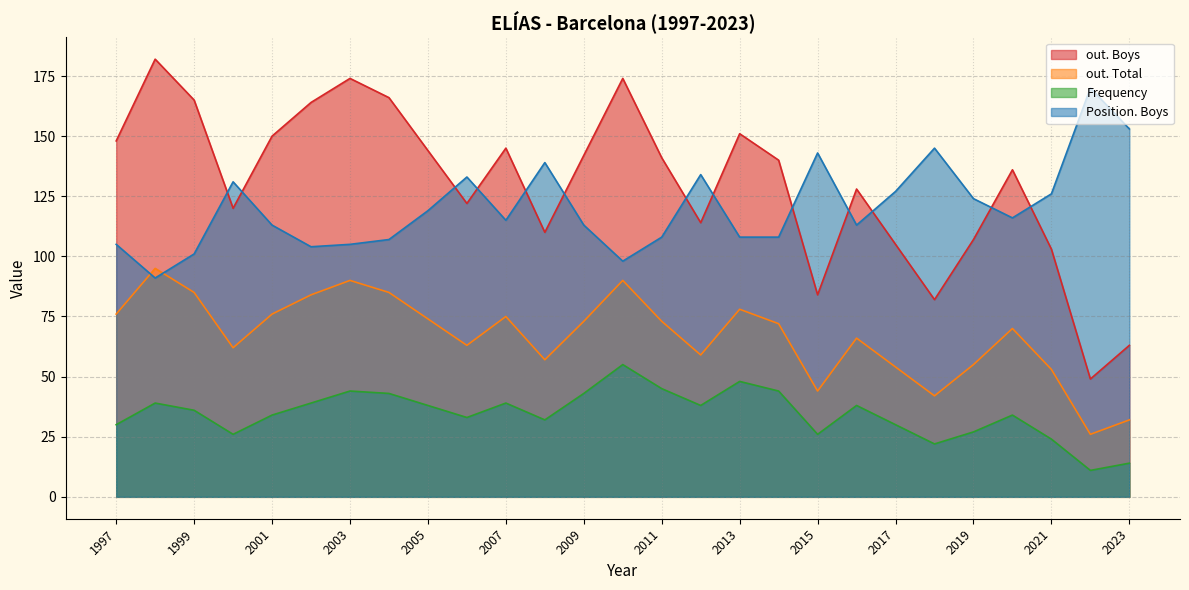

How many values in the out. Total series are below 72?

13